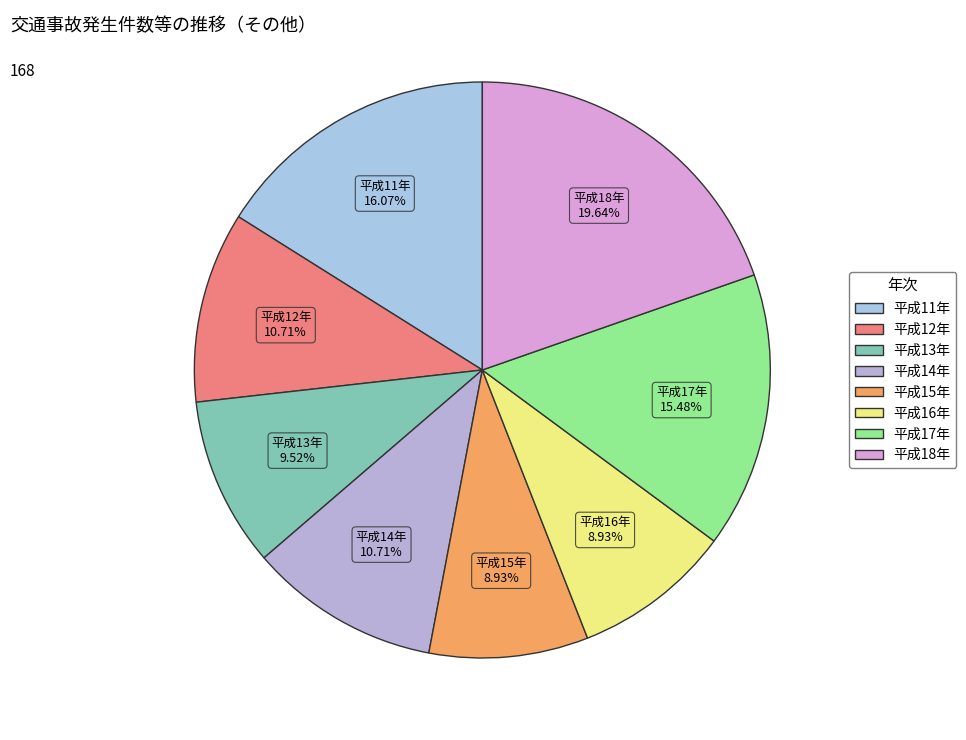

Is there a majority slice in this chart?

No